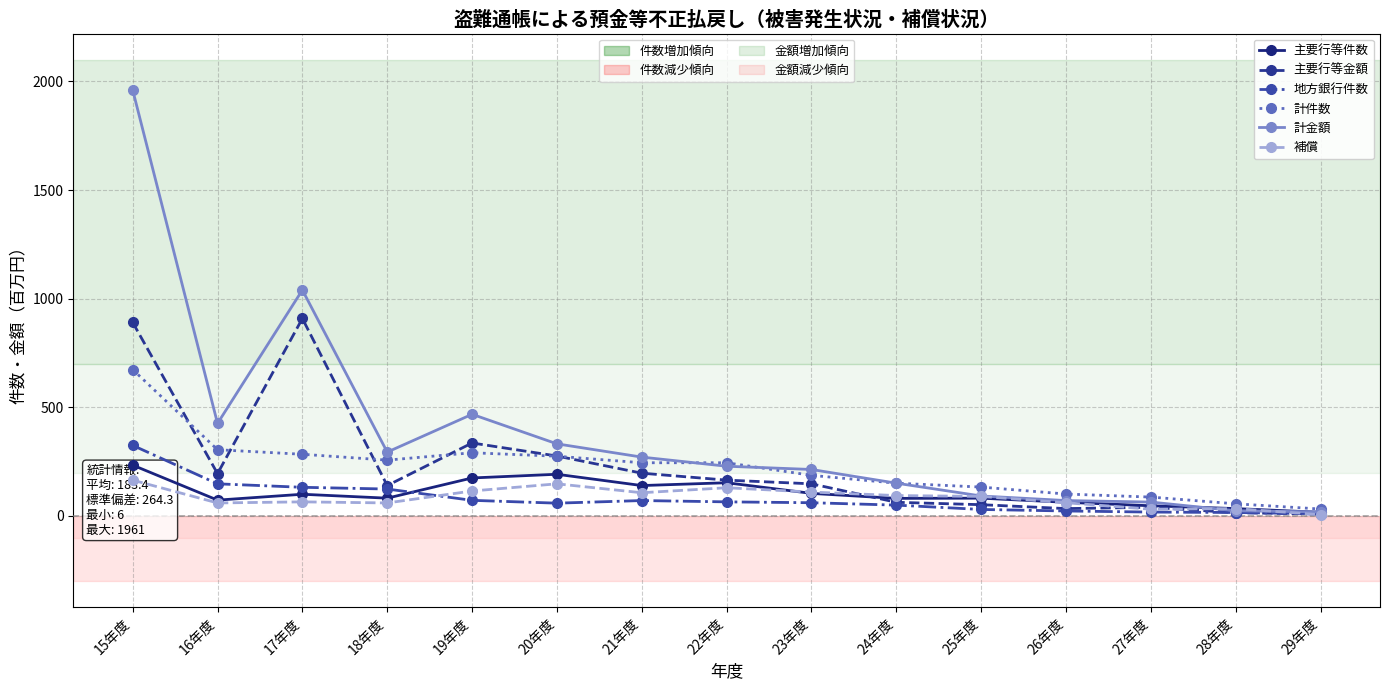

What are all the series names shown in the legend?

主要行等件数, 主要行等金額, 地方銀行件数, 計件数, 計金額, 補償